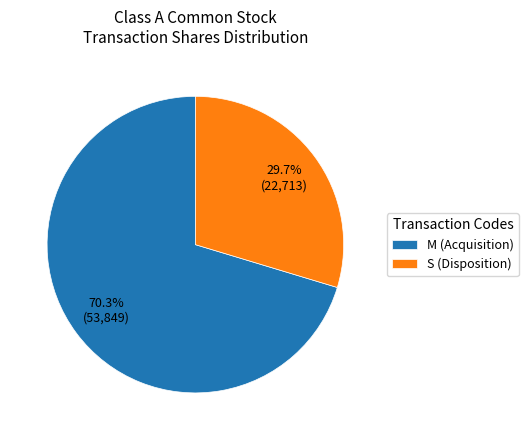

To the nearest percent, what is the difference between the largest and smallest slice percentages?

41%